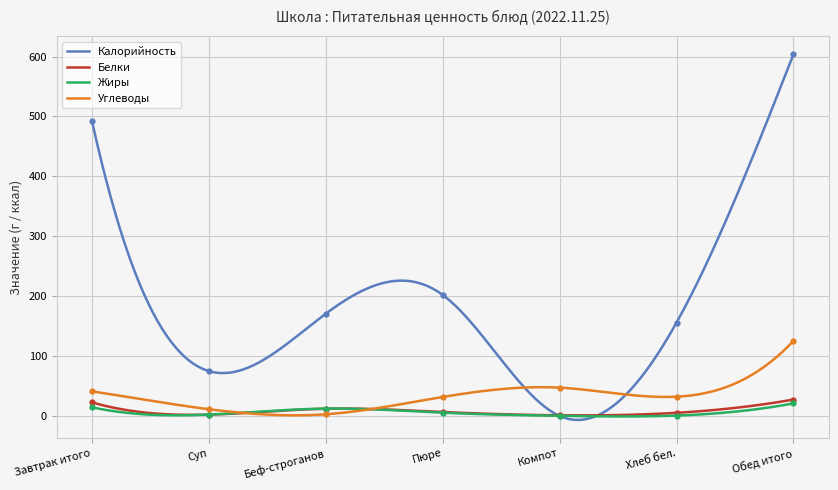

Where do Калорийность and Жиры first cross each other?

Пюре and Компот